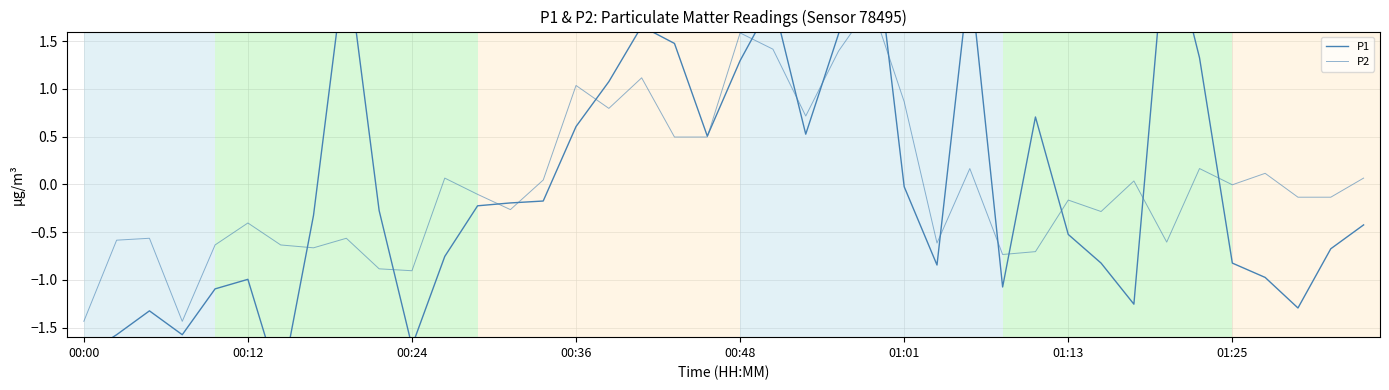

True or false: P1 and P2 cross at least once.

True